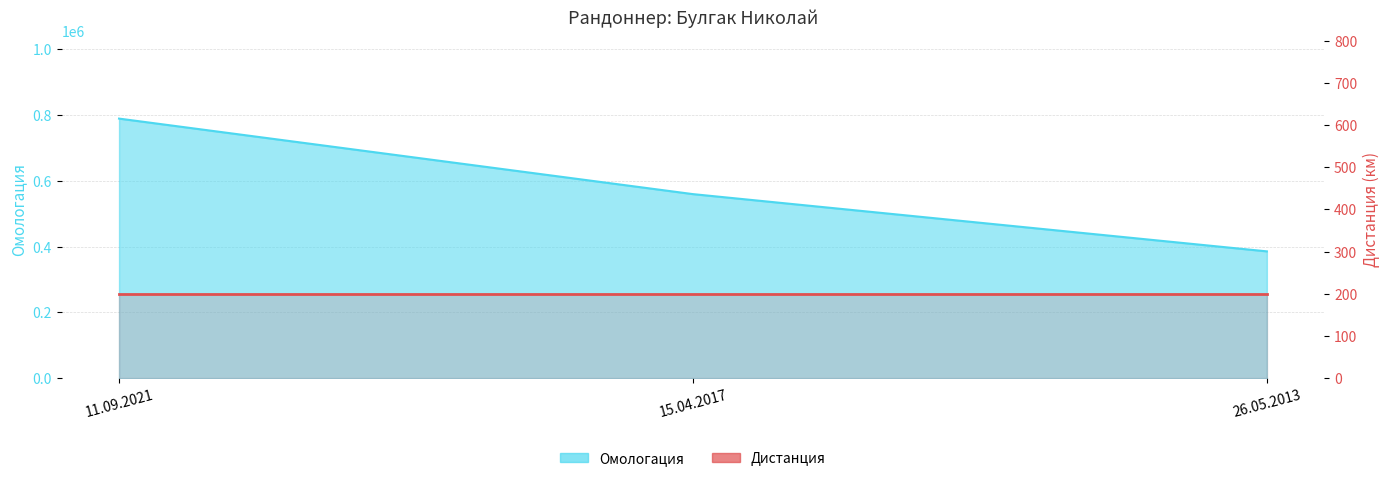

What is the change in value from 11.09.2021 to 15.04.2017?

-229550